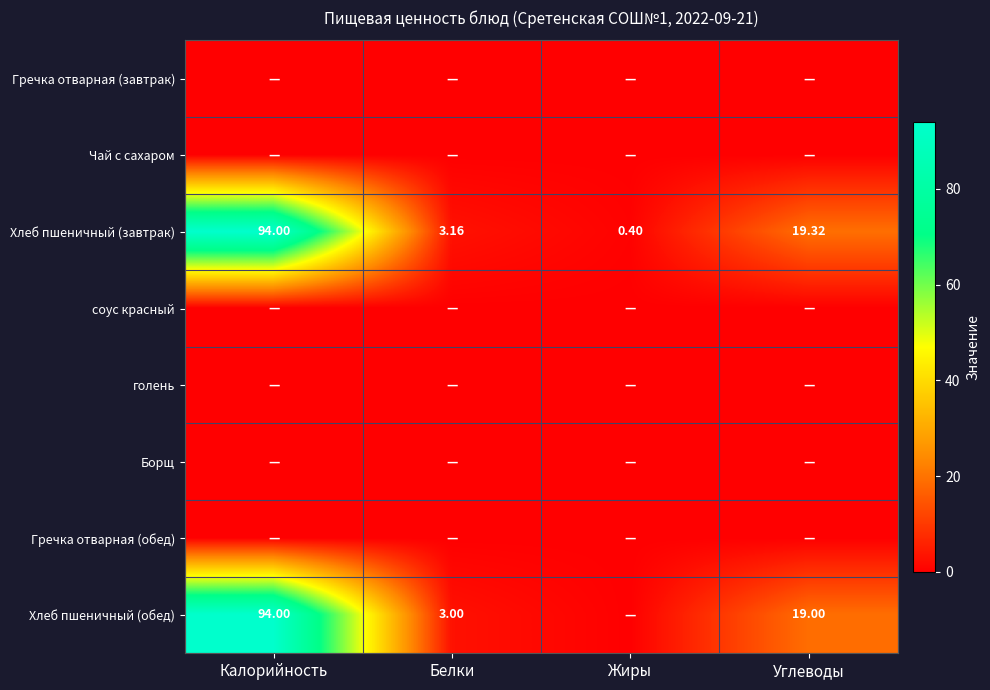

List the labels in order of Хлеб пшеничный (завтрак) value, largest first.

Калорийность, Углеводы, Белки, Жиры